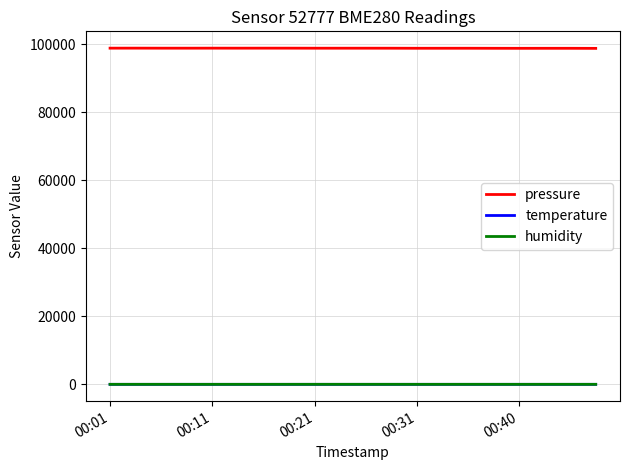

How many distinct data groups are displayed?

3